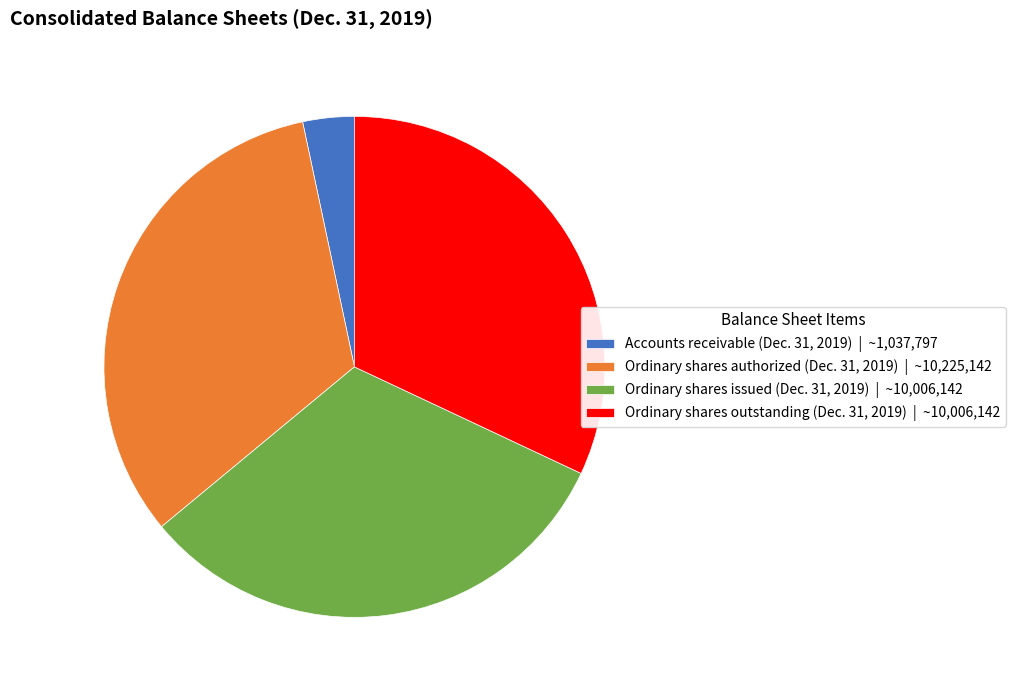

Do Ordinary shares outstanding (Dec. 31, 2019) | ~10,006,142 and Ordinary shares authorized (Dec. 31, 2019) | ~10,225,142 together represent more than half of the pie?

Yes